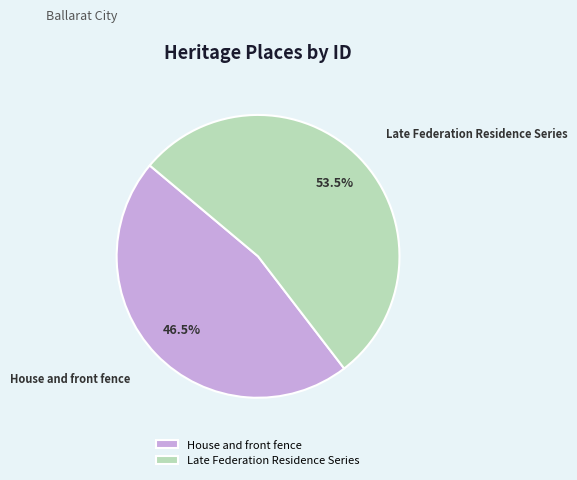

Does House and front fence account for over 50% of the chart?

No